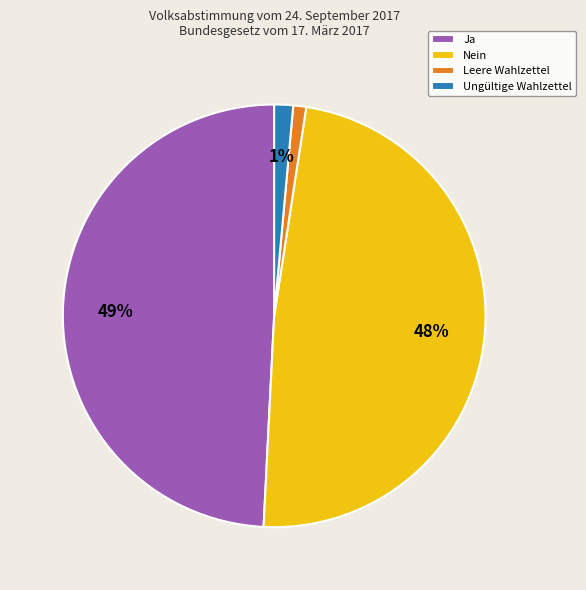

Which category has the biggest portion of the pie?

Ja